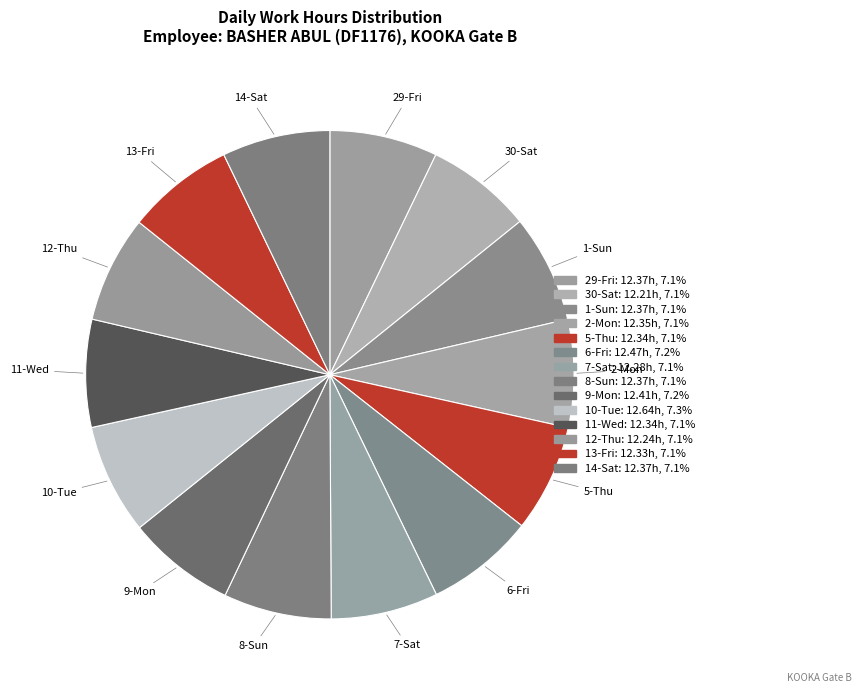

Which slice is the largest?

10-Tue